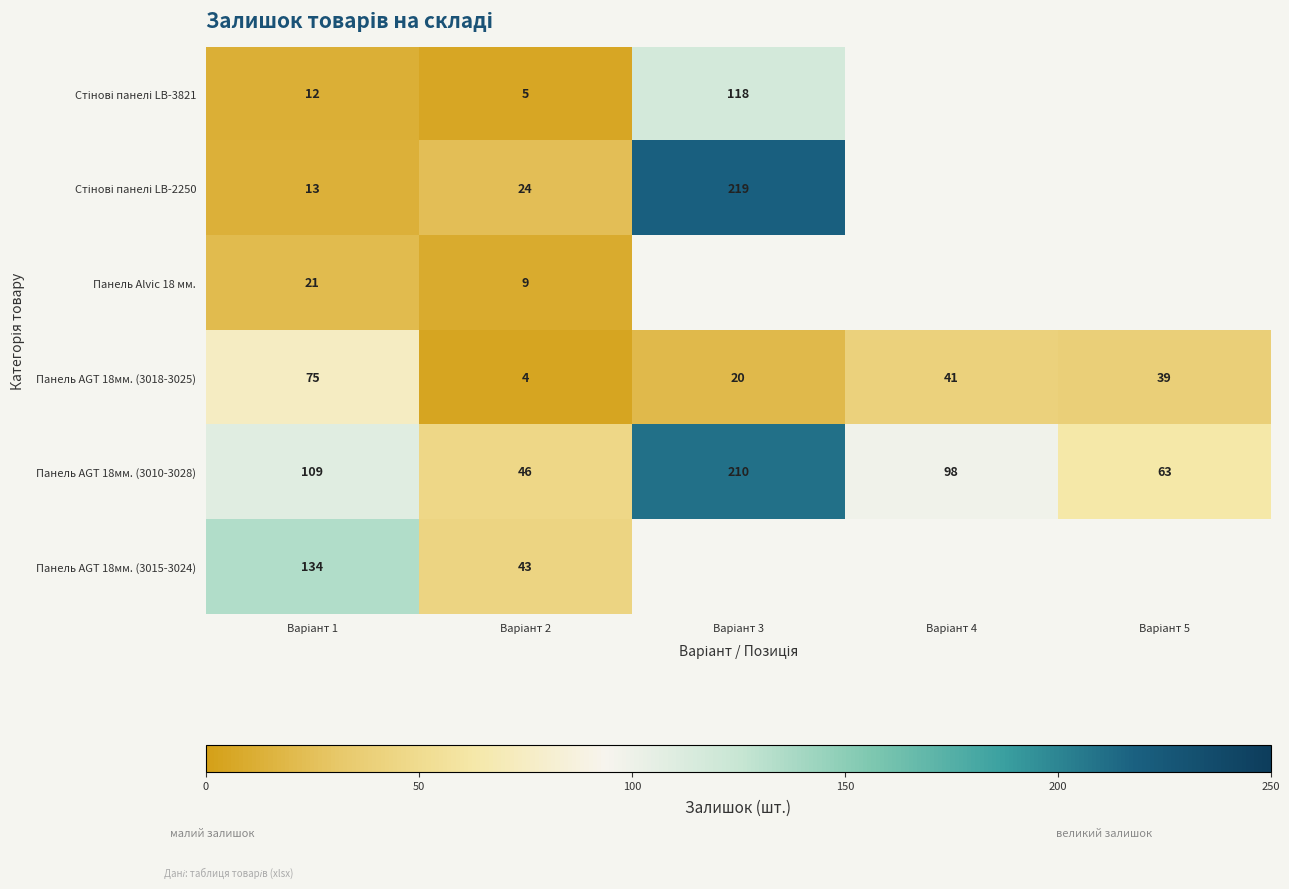

What is the average value of the Панель AGT 18мм. (3010-3028) series?

105